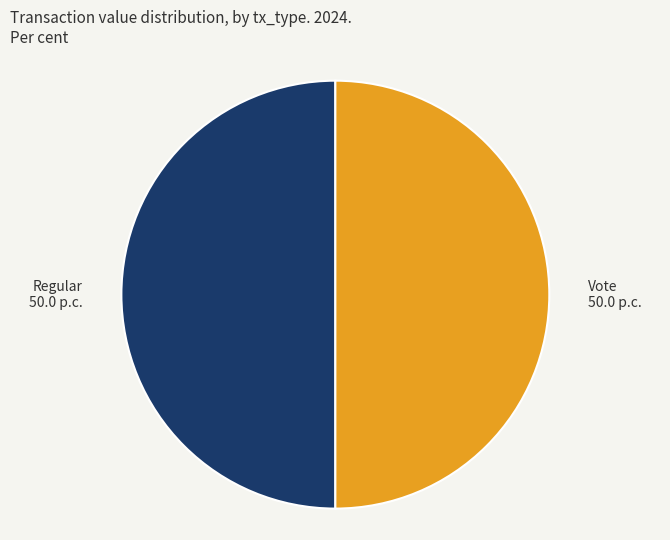

The Vote slice represents 50% of the pie. True or false?

True